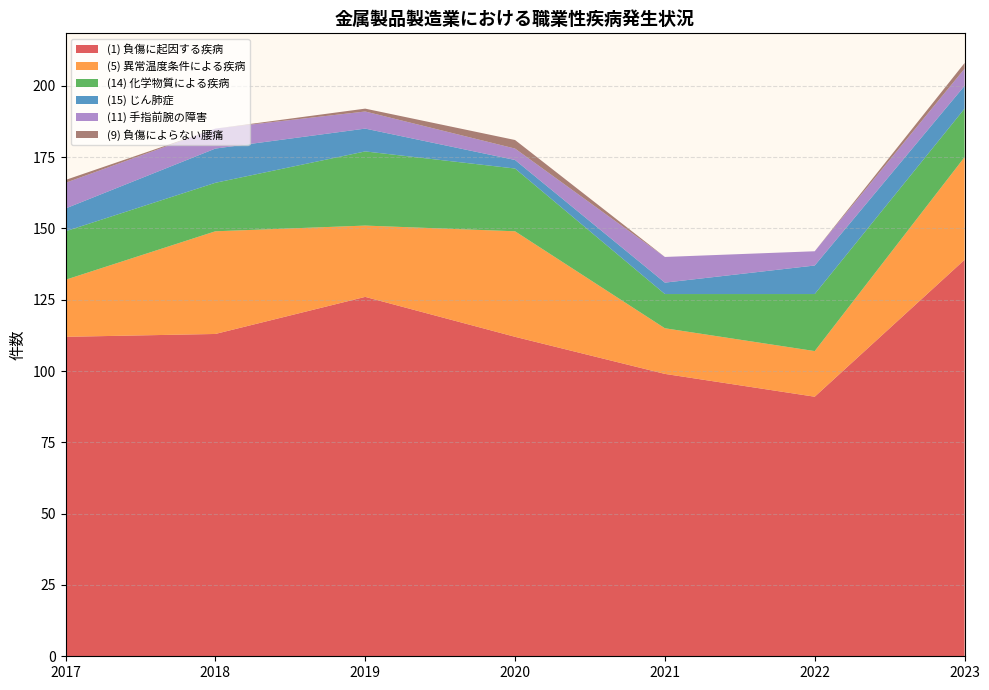

Reading left to right, extract all data points from this chart.

(1) 負傷に起因する疾病: 112	113	126	112	99	91	139
(5) 異常温度条件による疾病: 20	36	25	37	16	16	36
(14) 化学物質による疾病: 17	17	26	22	12	20	17
(15) じん肺症: 8	12	8	3	4	10	8
(11) 手指前腕の障害: 9	7	6	4	9	5	6
(9) 負傷によらない腰痛: 1	0	1	3	0	0	2